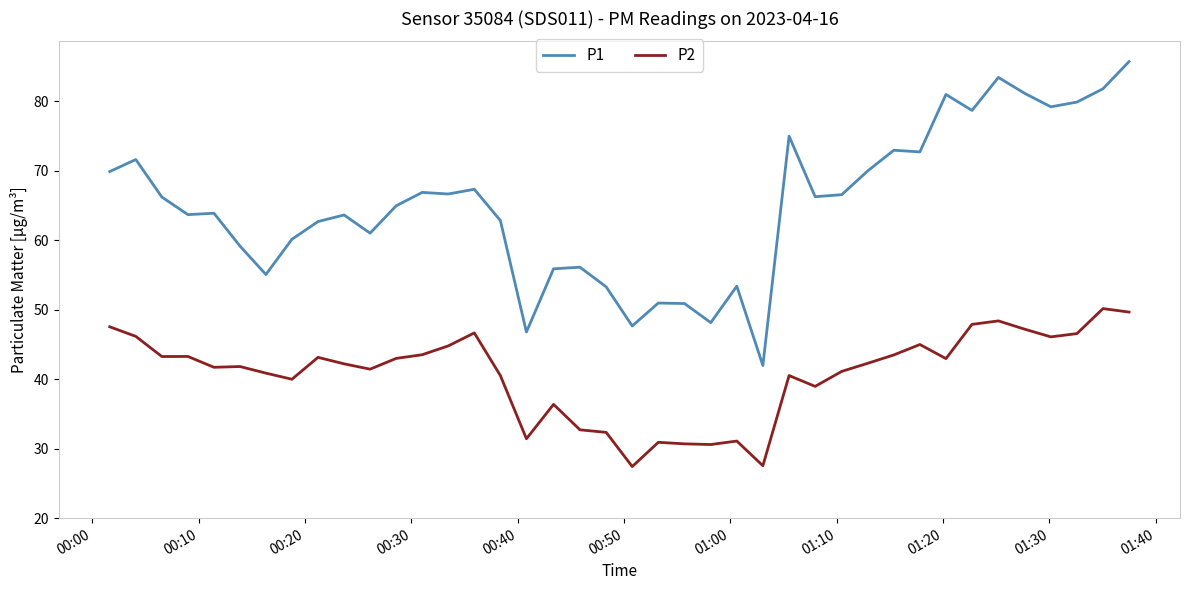

True or false: P1 and P2 cross at least once.

False